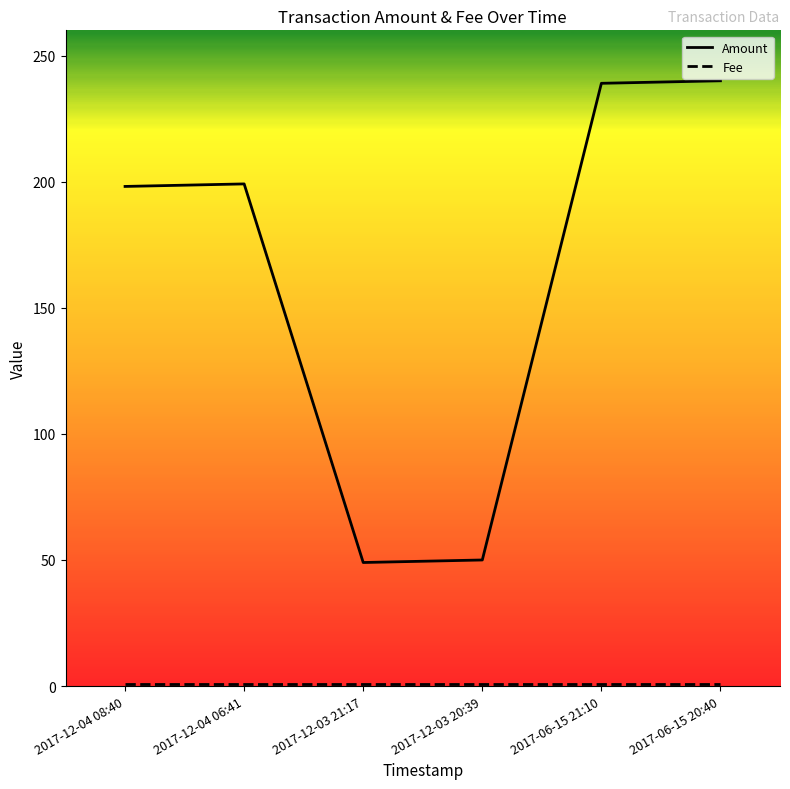

What is the total value across all series at 2017-12-03 21:17?

50.0